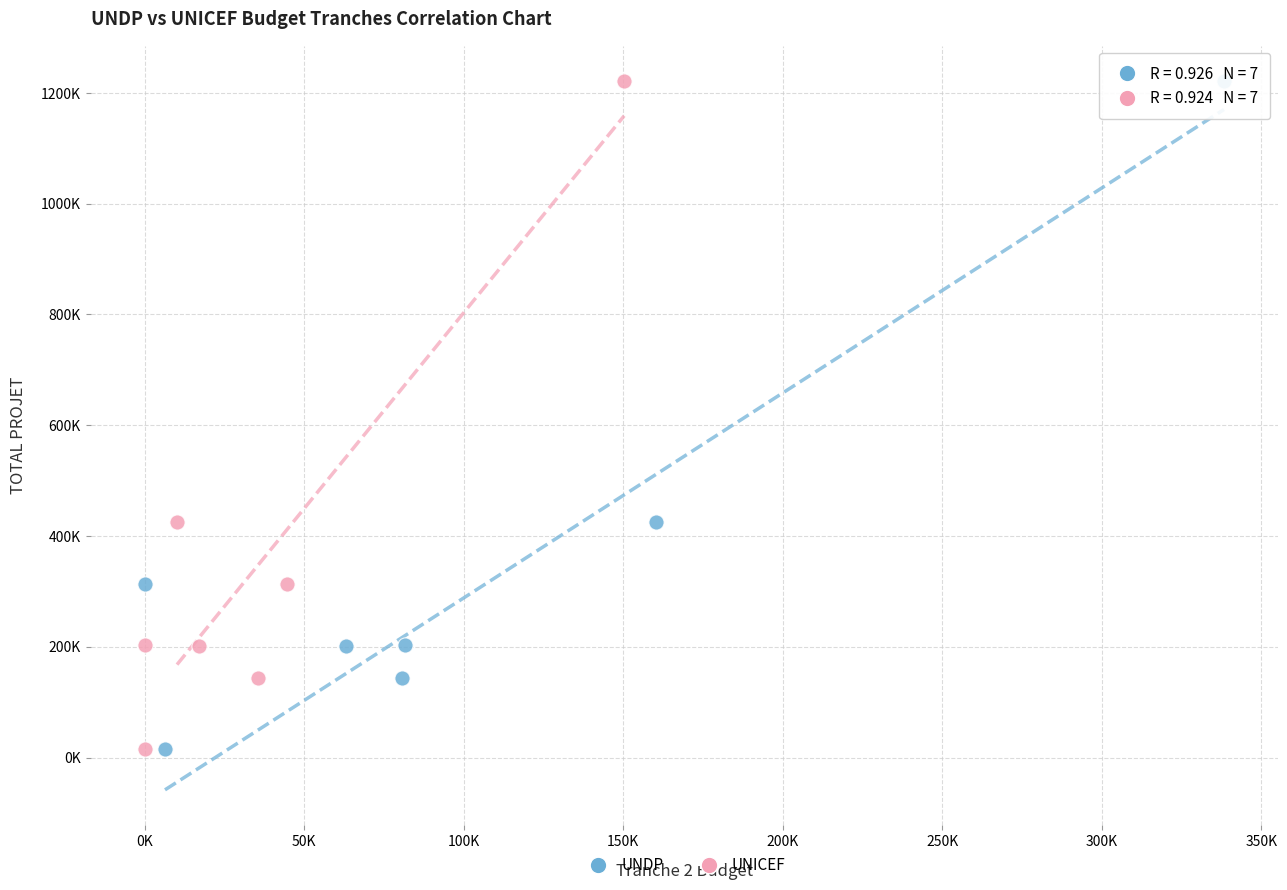

What are all the series names shown in the legend?

UNDP, UNICEF